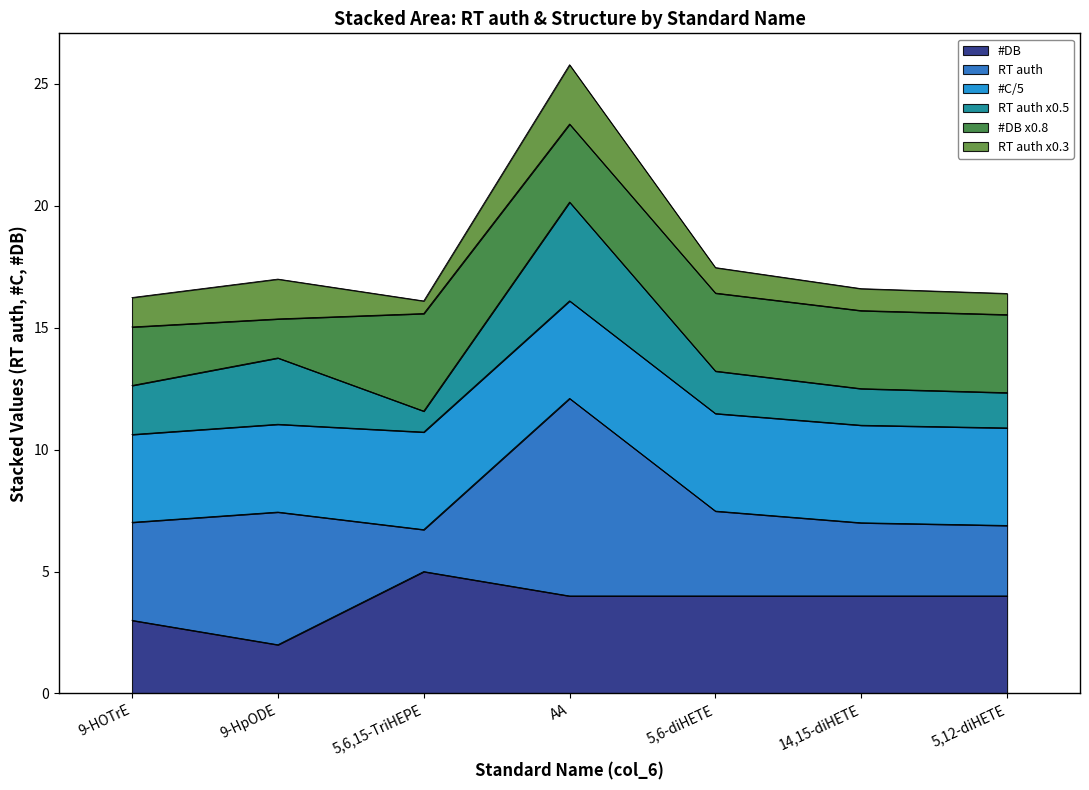

Is it true that RT auth (#C=18) equals 8.1 at AA?

True